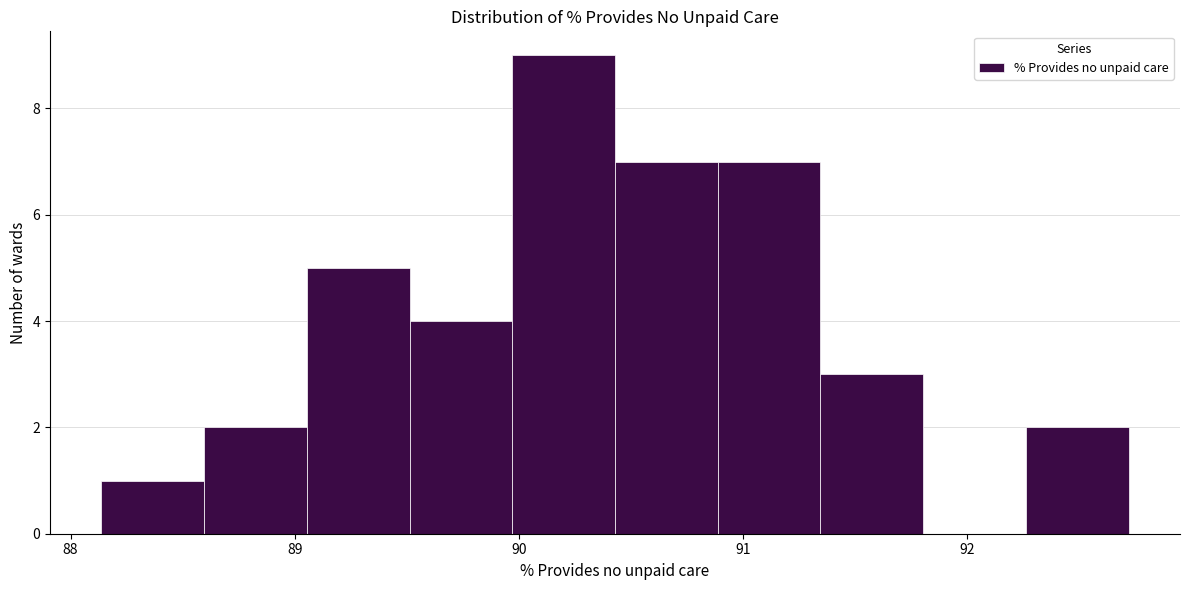

What is the height of the bar covering 90.4 to 90.9 on the x-axis? Neither the bar edges nor the heights are printed on the chart, so give them approximately, as read against the axes.

7